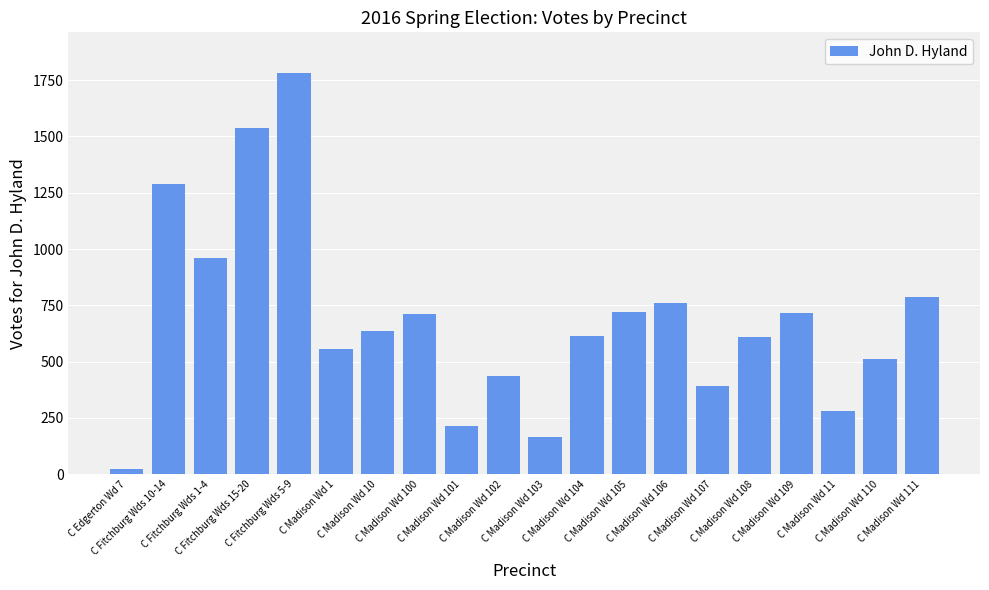

What is the greatest value displayed?

1784